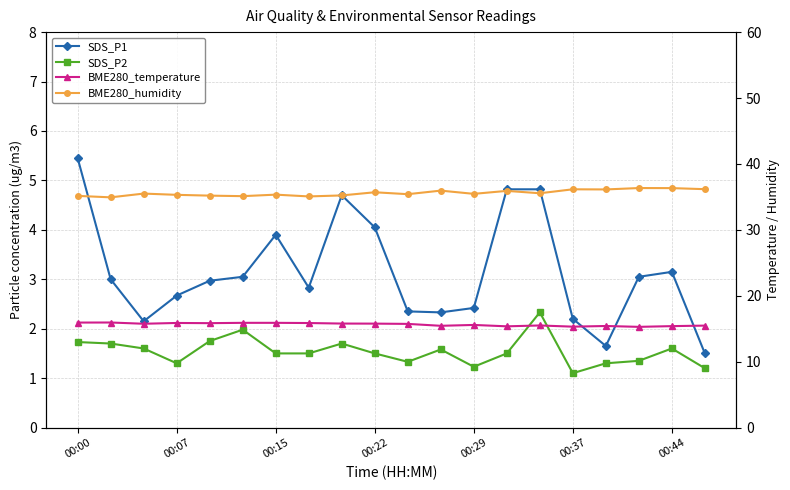

The BME280_humidity series shows 35.2 at 00:29. True or false?

True